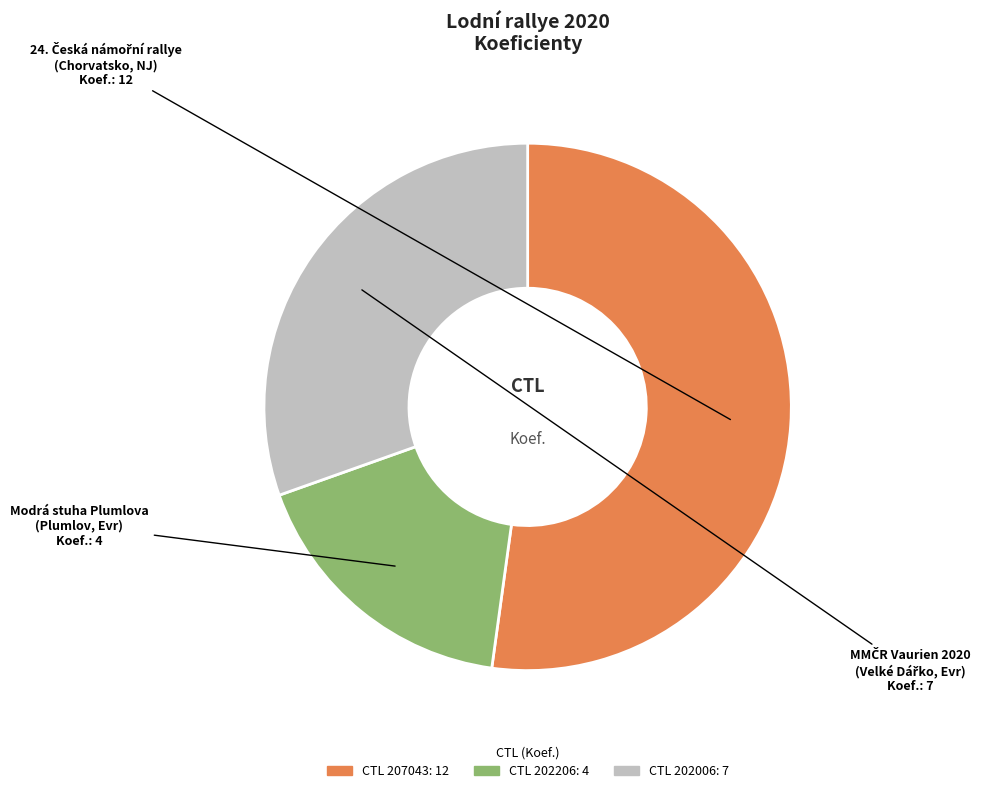

Is there any slice that represents more than half of the pie?

Yes